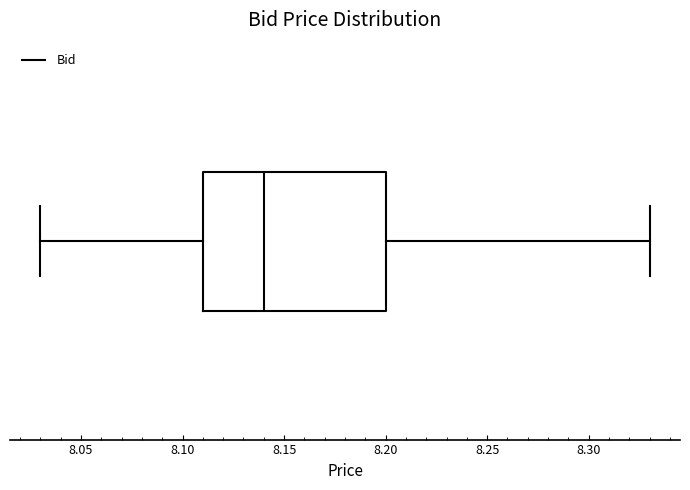

Transcribe this box plot: give where the median line is, the range the box spans, and where the two whiskers end, as read against the x-axis. The values are not printed on the chart, so give them approximately, as read against the axis.

median 8.14, box 8.11 to 8.20, whiskers 8.03 to 8.33